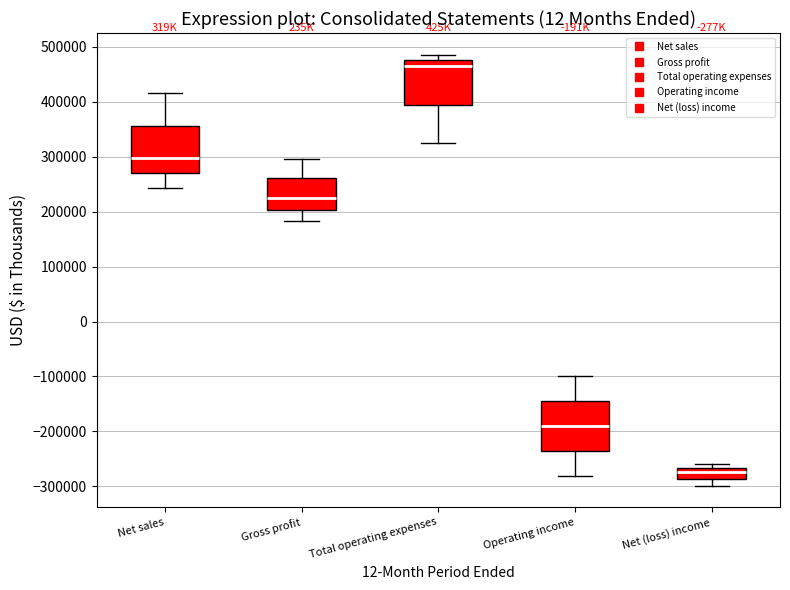

Which box has the lowest median line?

Net (loss) income